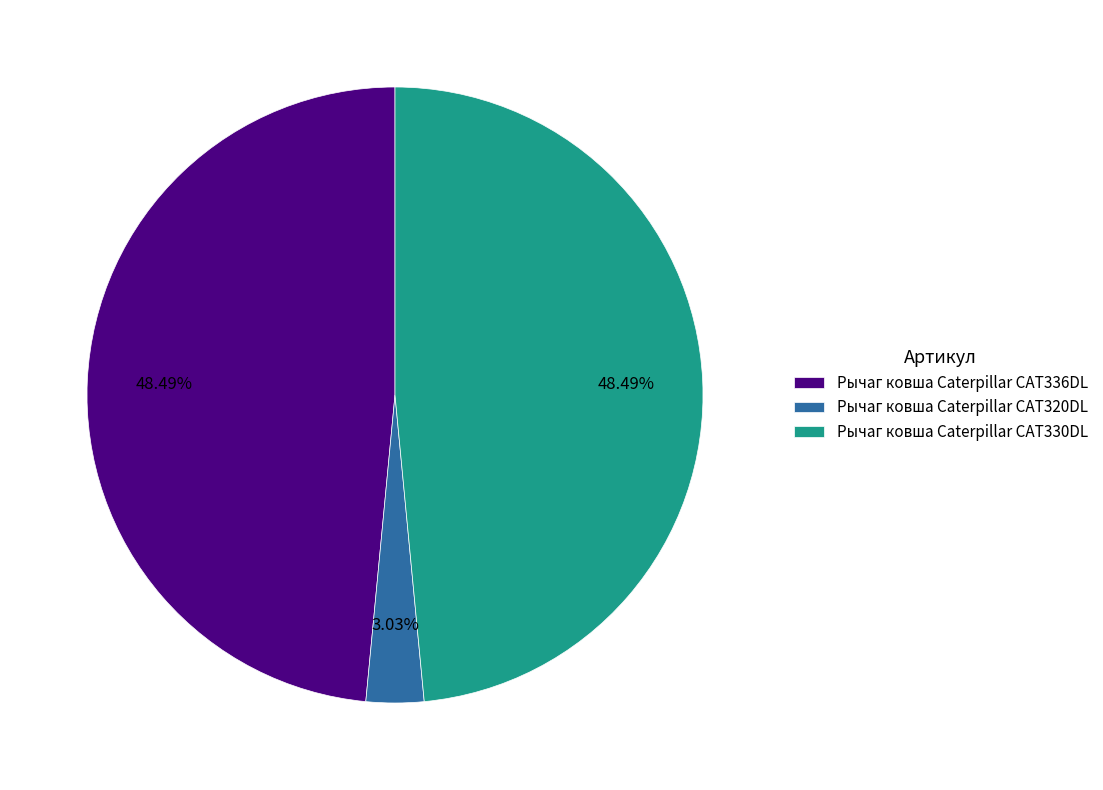

Count the number of slices in the pie.

3